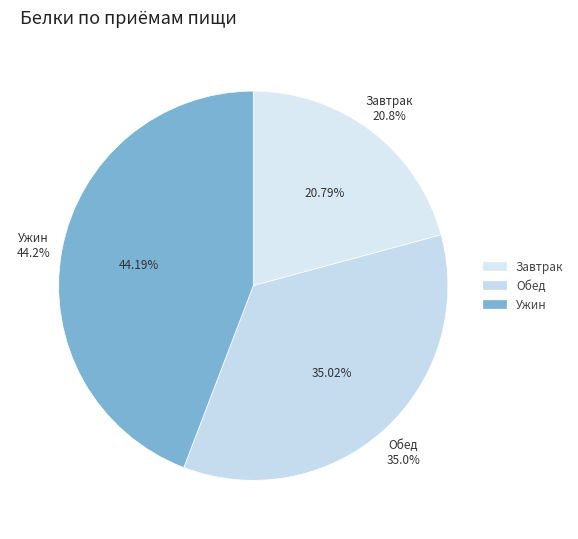

Combined, what portion of the pie is Обед and Завтрак?

55.8%